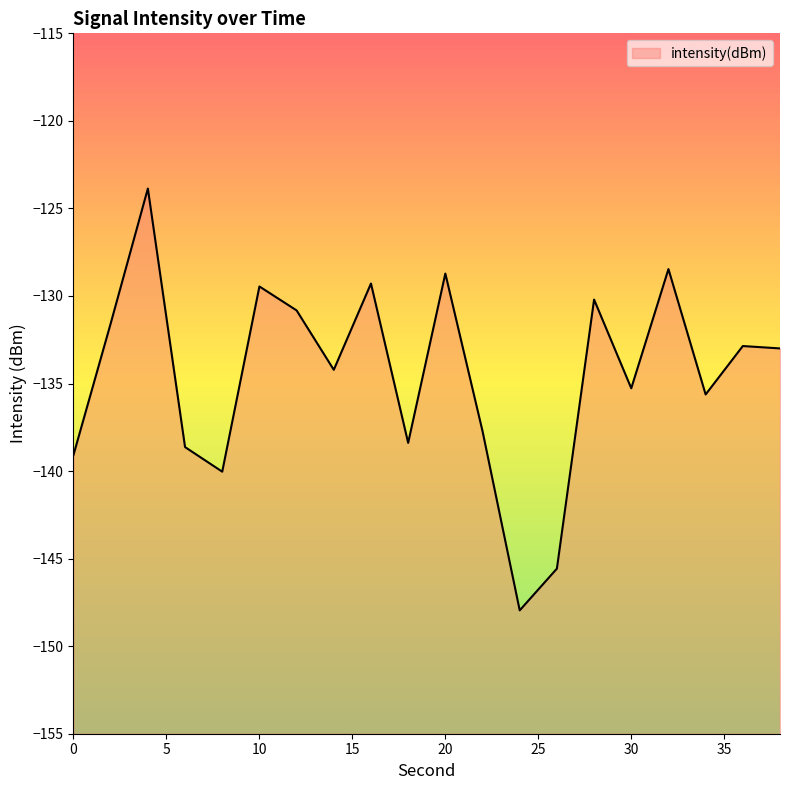

At which label is the value closest to -135?

30